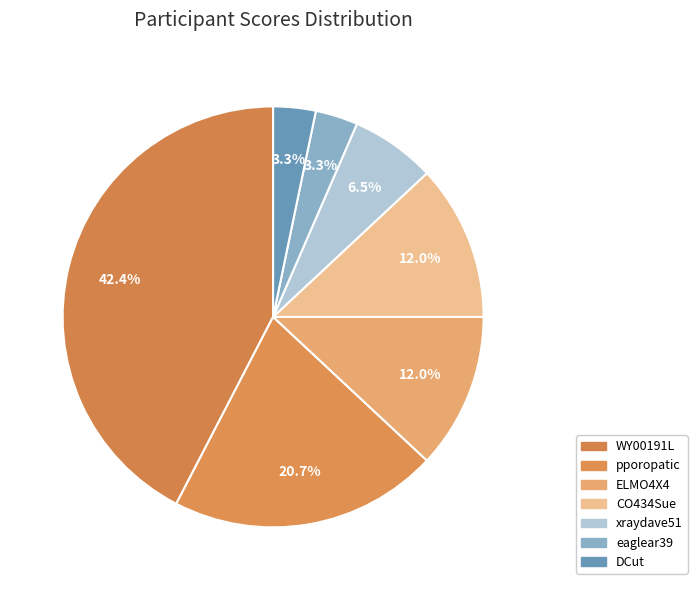

Approximately how many times larger is the value at pporopatic compared to CO434Sue?

1.7